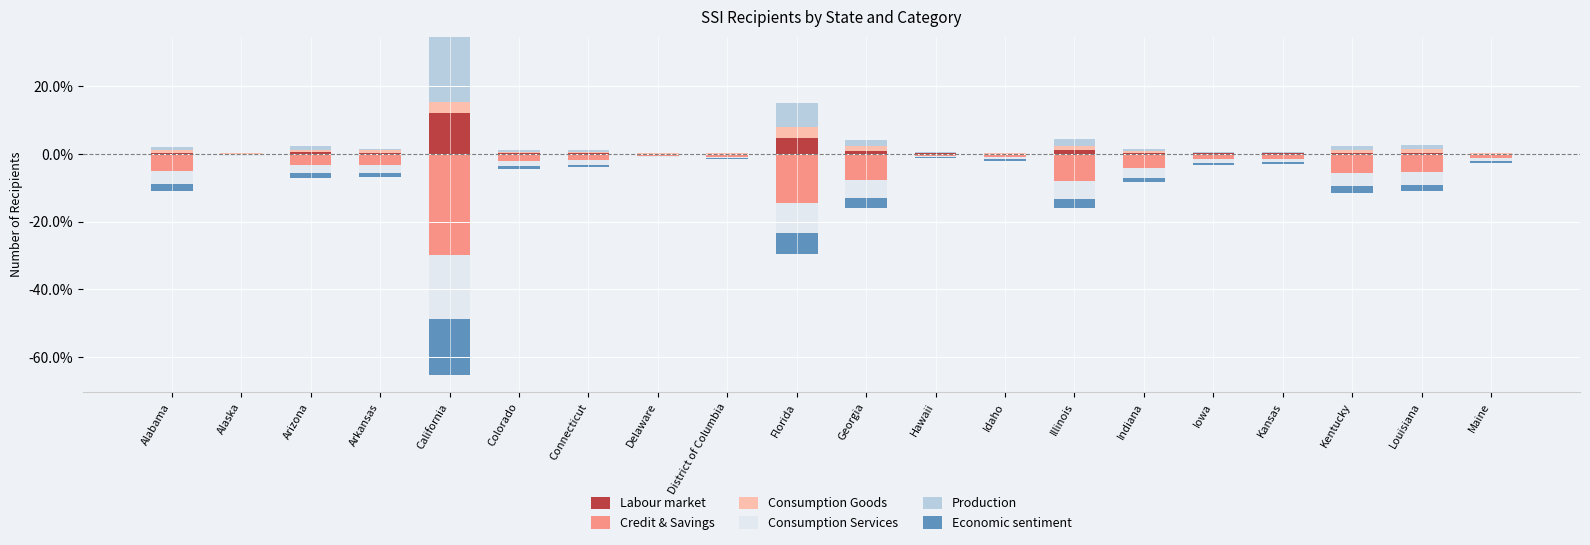

How many series are shown in this chart?

6